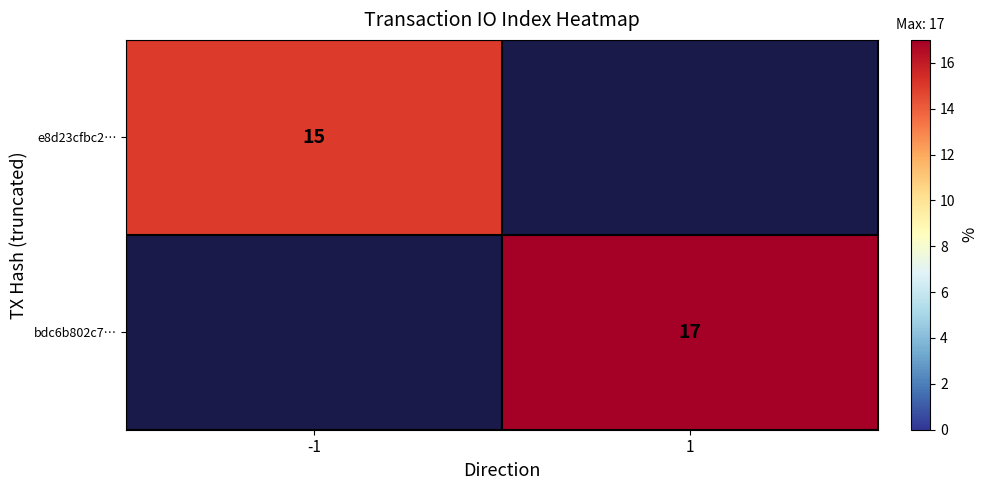

Count the number of data series in this chart.

2